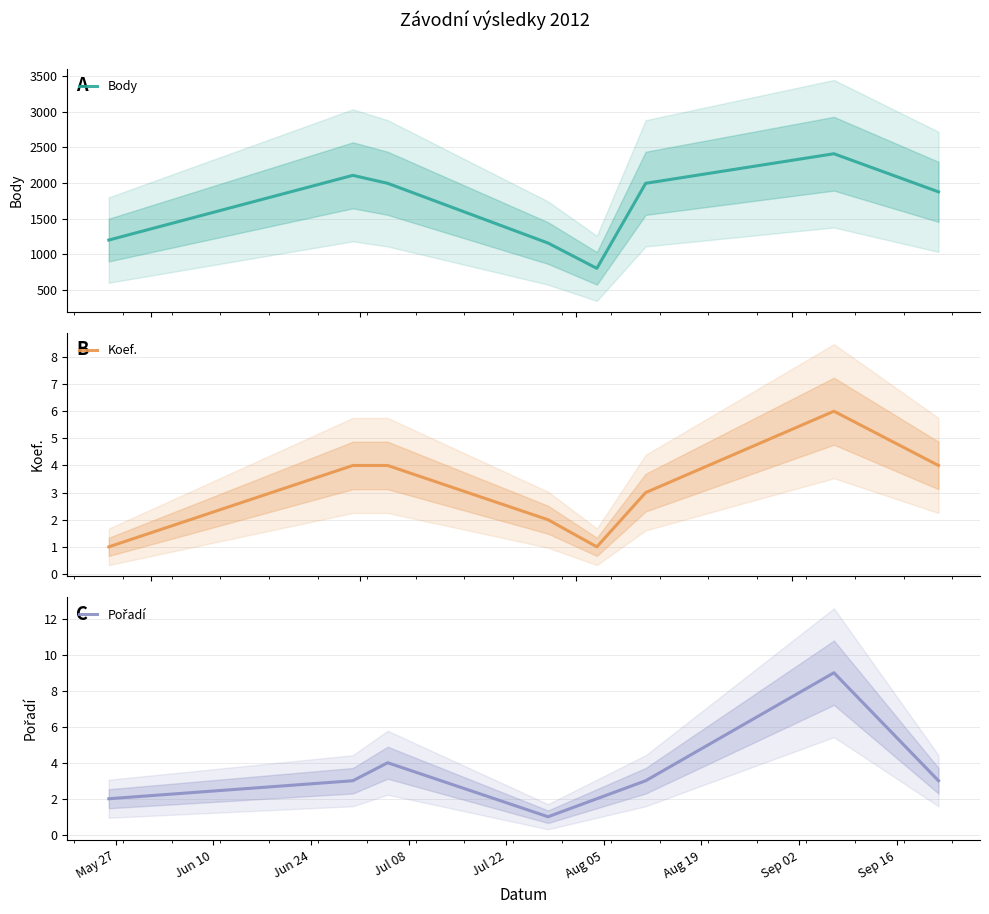

What is the lowest value of the Body series?

800